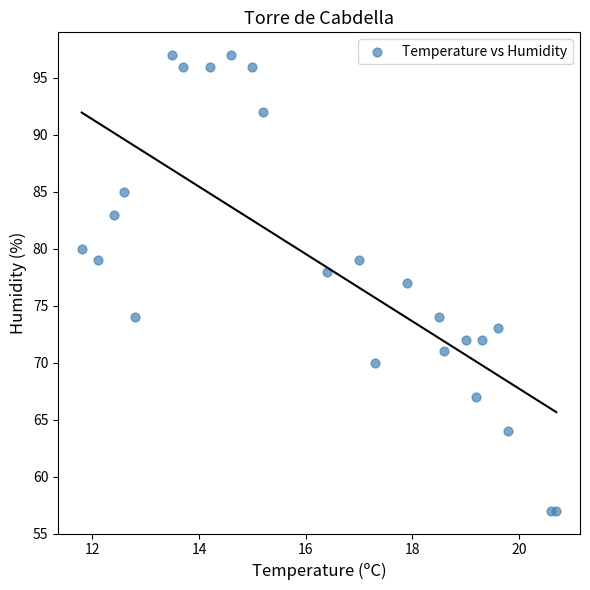

What is the range of Y values (max minus min)?

40